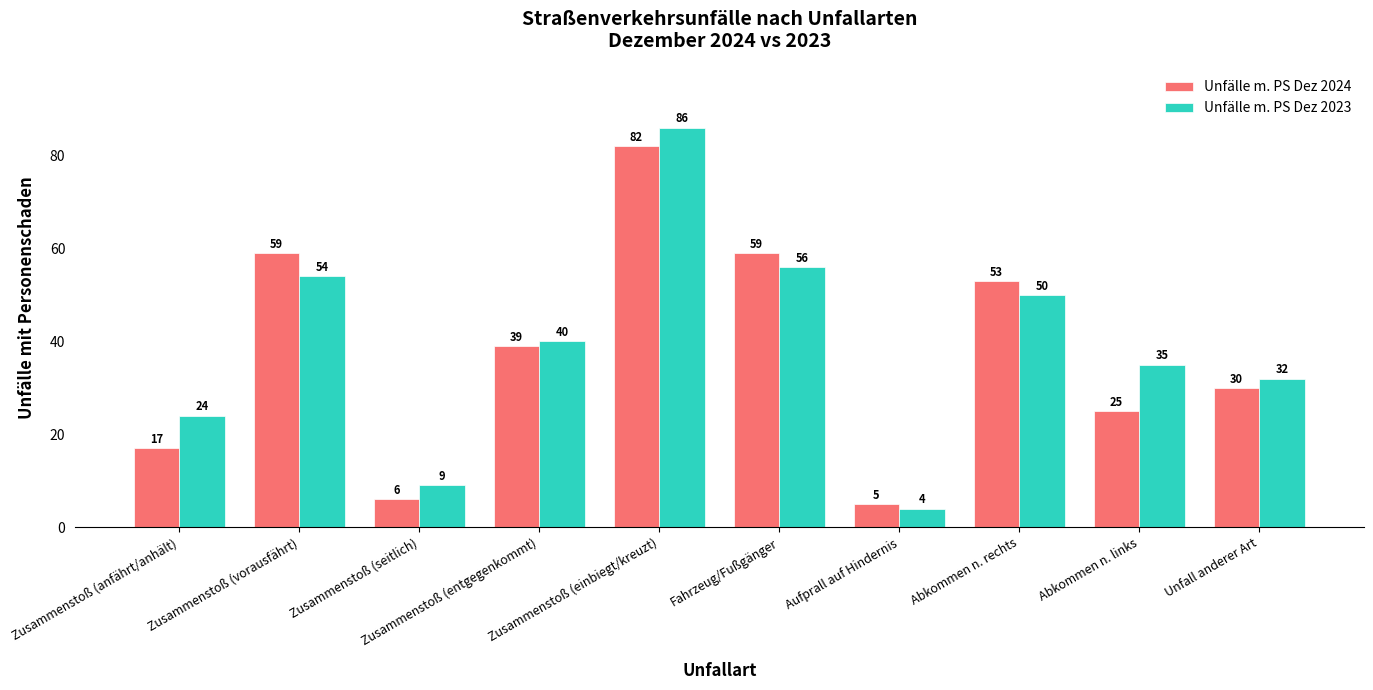

Which series has the largest total across all categories?

Unfälle m. PS Dez 2023